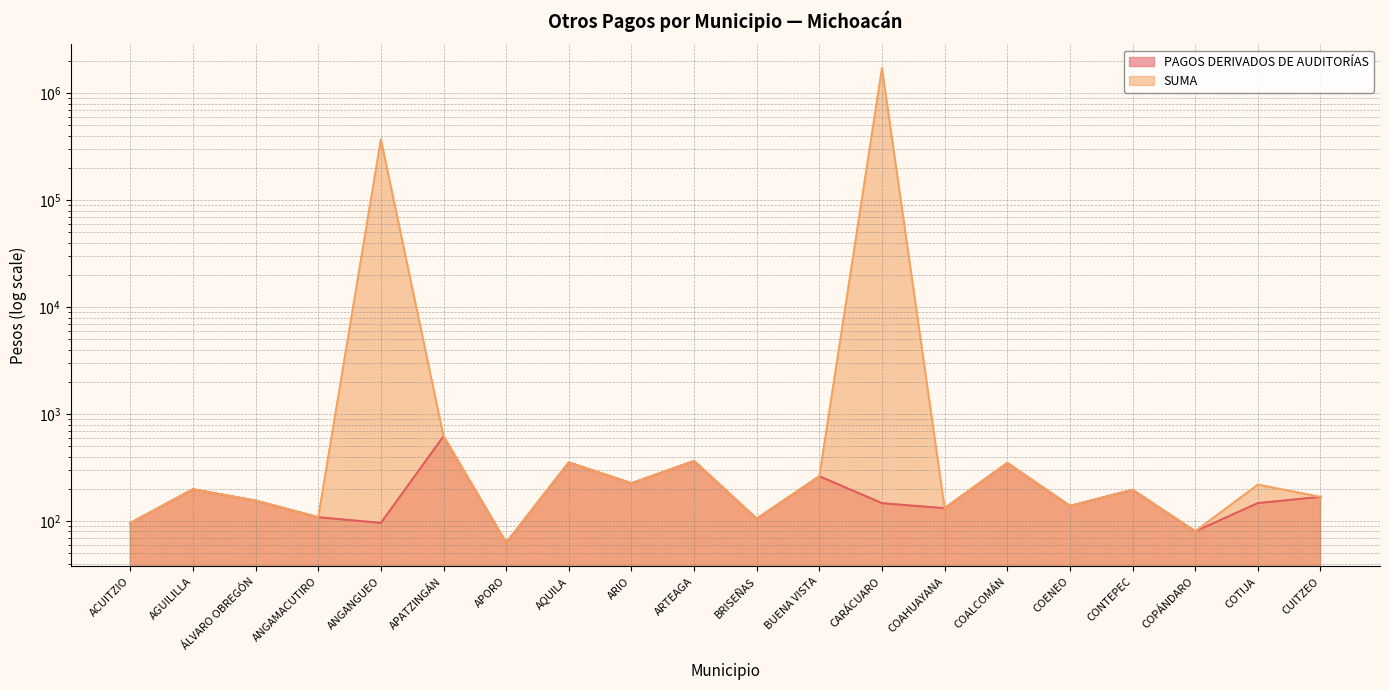

Rank the series by their average value, from lowest to highest.

PAGOS DERIVADOS DE AUDITORÍAS, SUMA